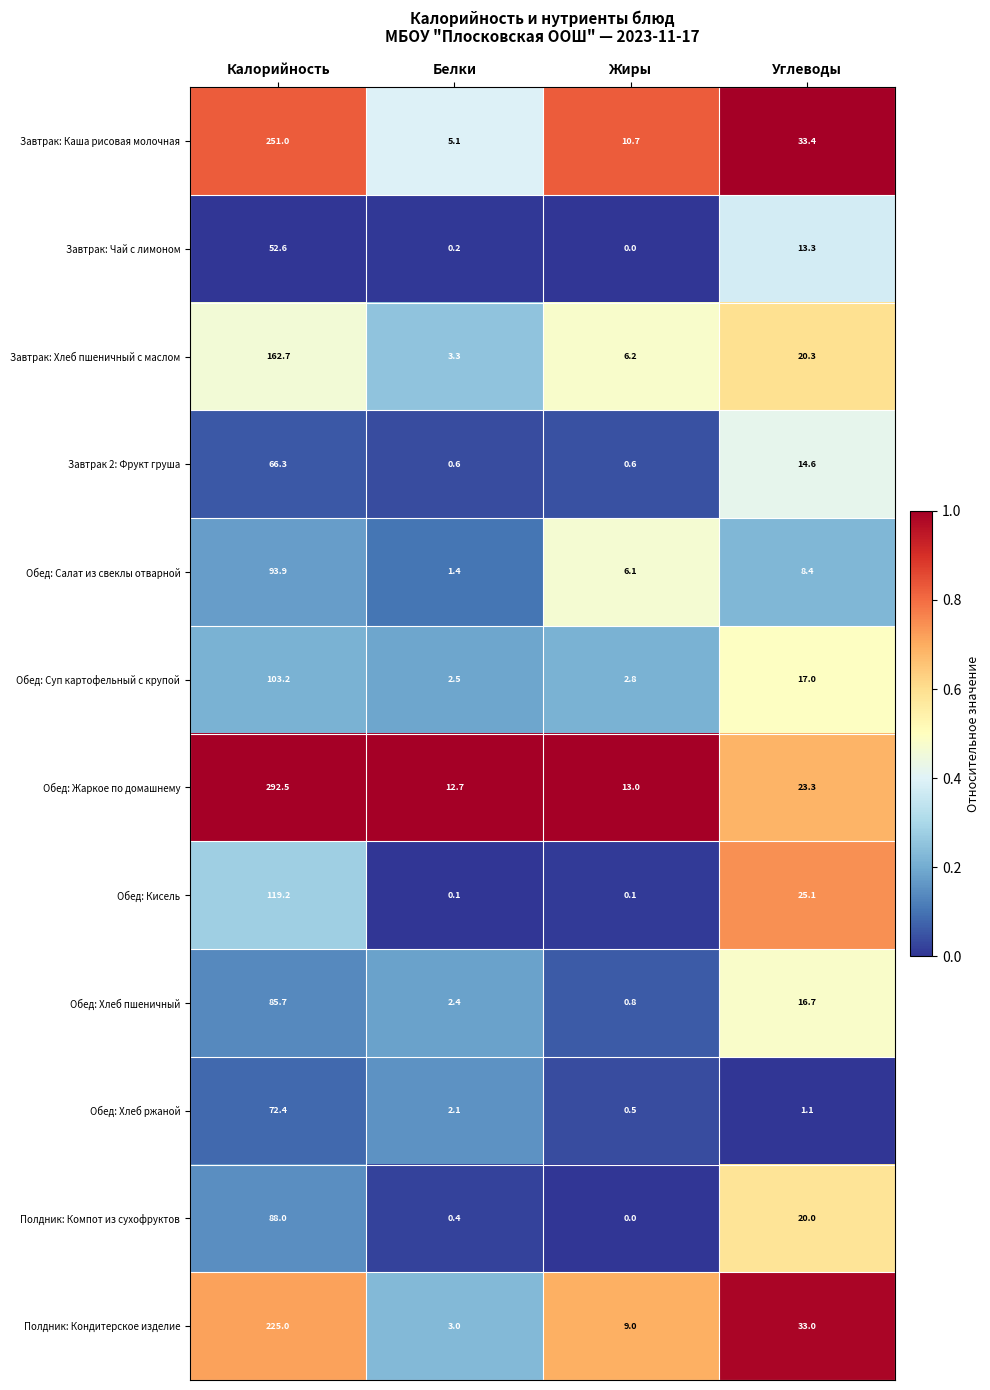

At which label does Обед: Салат из свеклы отварной first exceed 8?

Калорийность